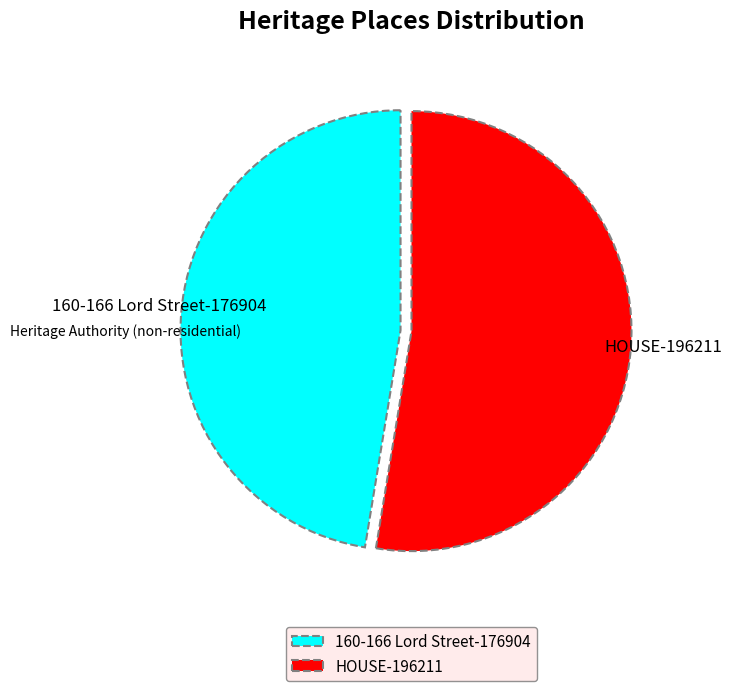

Rank the categories by value from highest to lowest.

HOUSE, 160-166 Lord Street